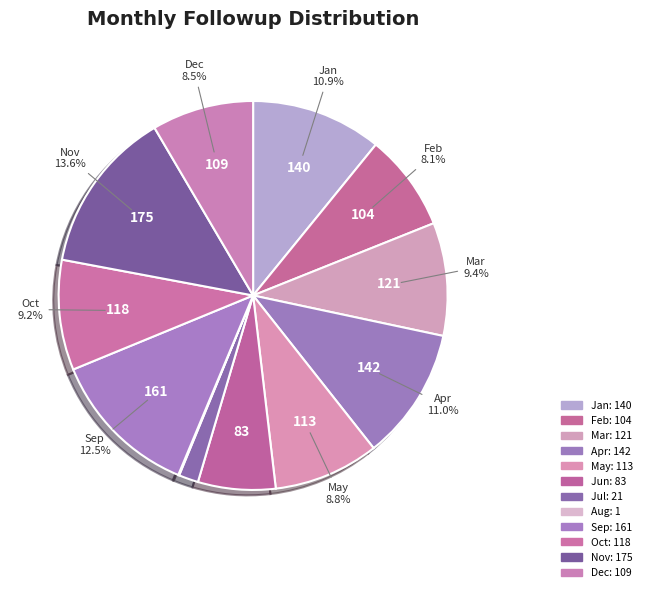

Count the number of slices in the pie.

12